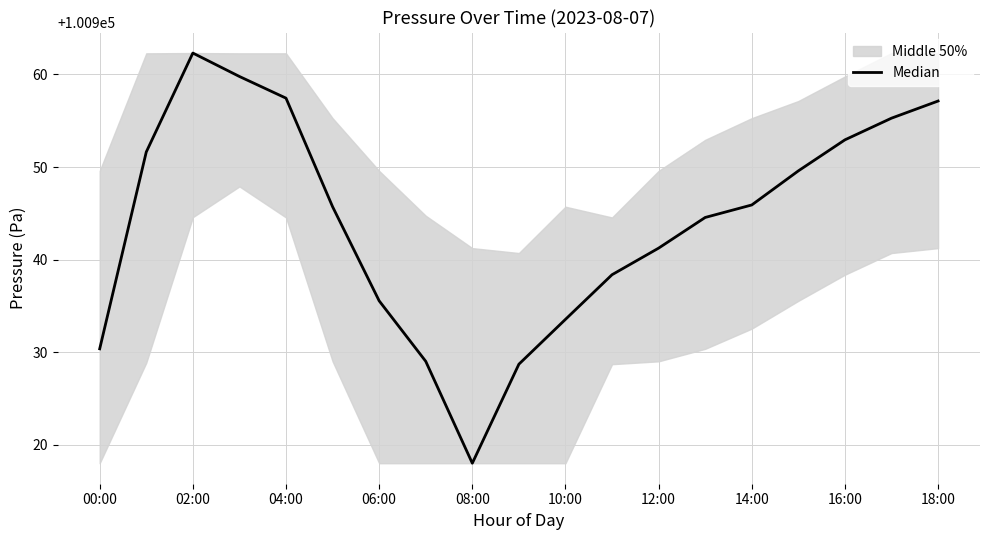

How many lines are shown in the chart?

1